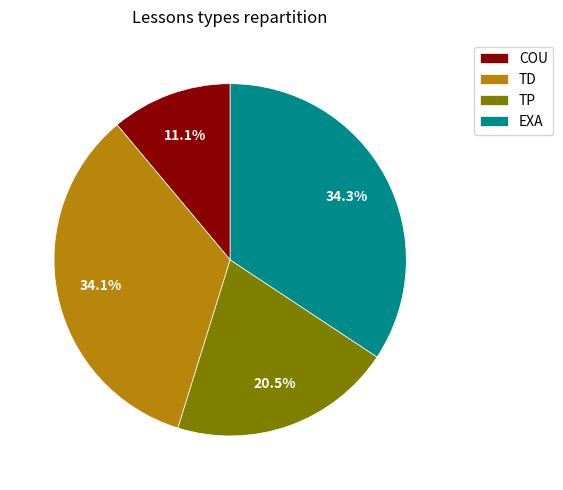

What percentage is NOT represented by TD?

65.9%